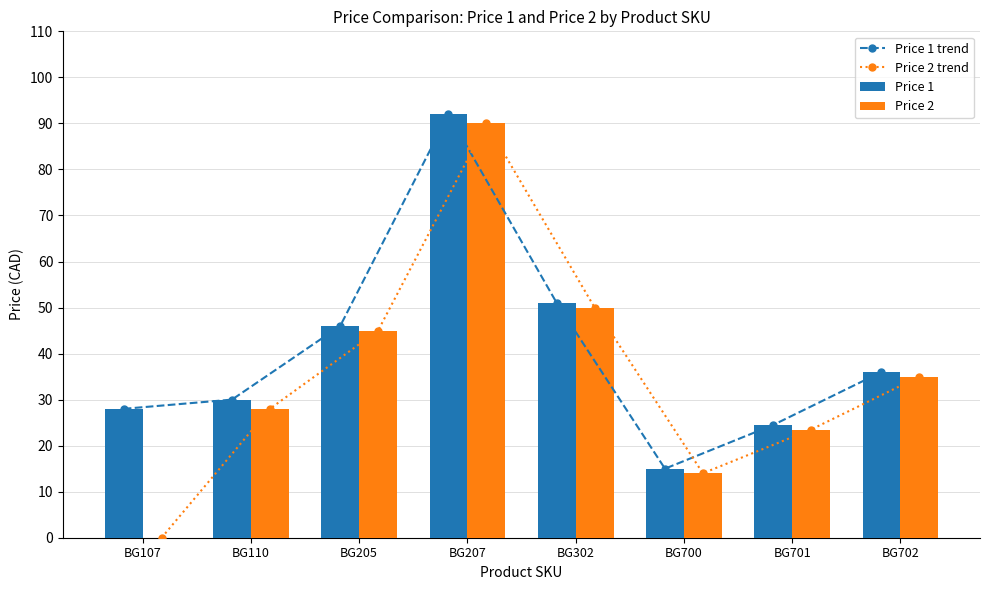

How many values in the Price 1 series exceed 36?

3